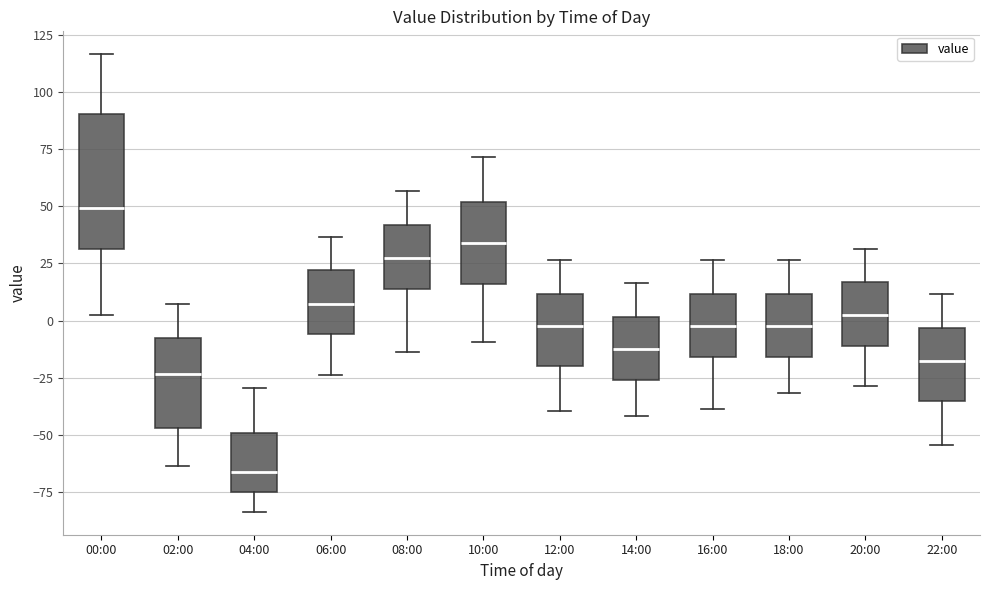

Which box is the tallest, from its lower edge to its upper edge?

00:00